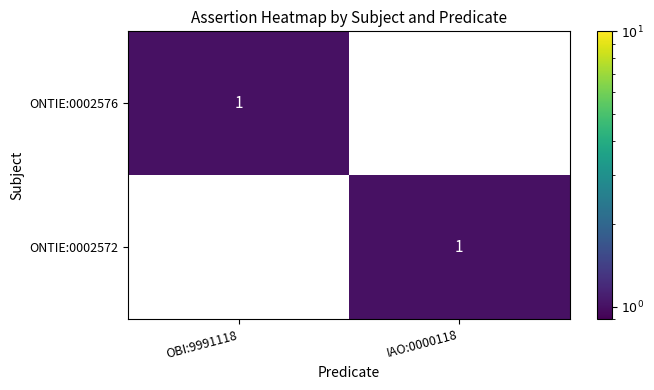

Which category has the highest value in the ONTIE:0002572 series?

IAO:0000118